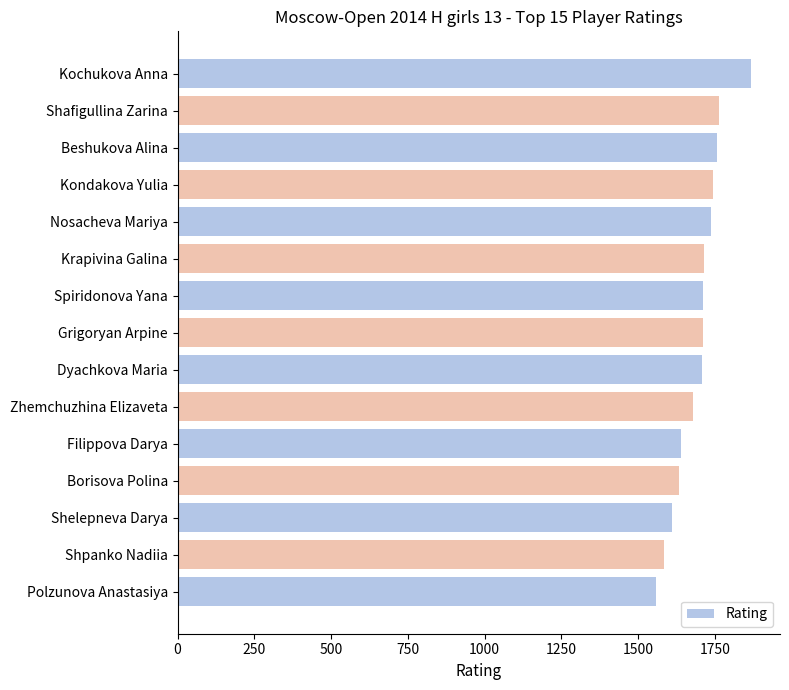

What is the label of the 14th bar from the bottom?

Shafigullina Zarina